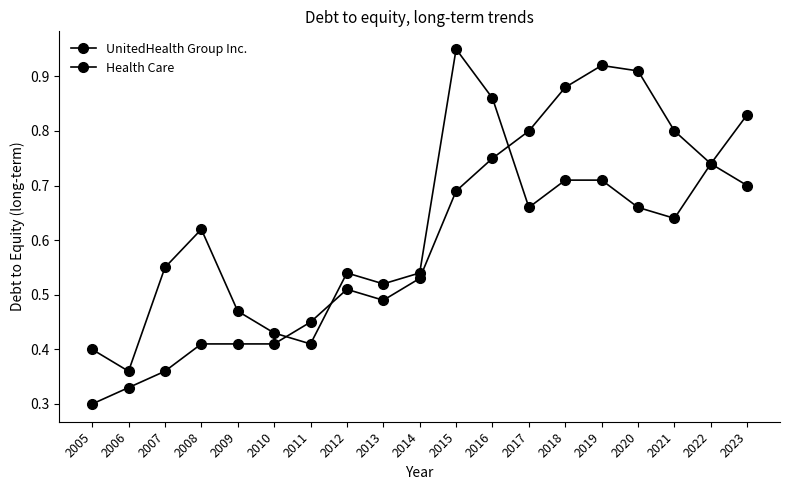

How many lines are shown in the chart?

2